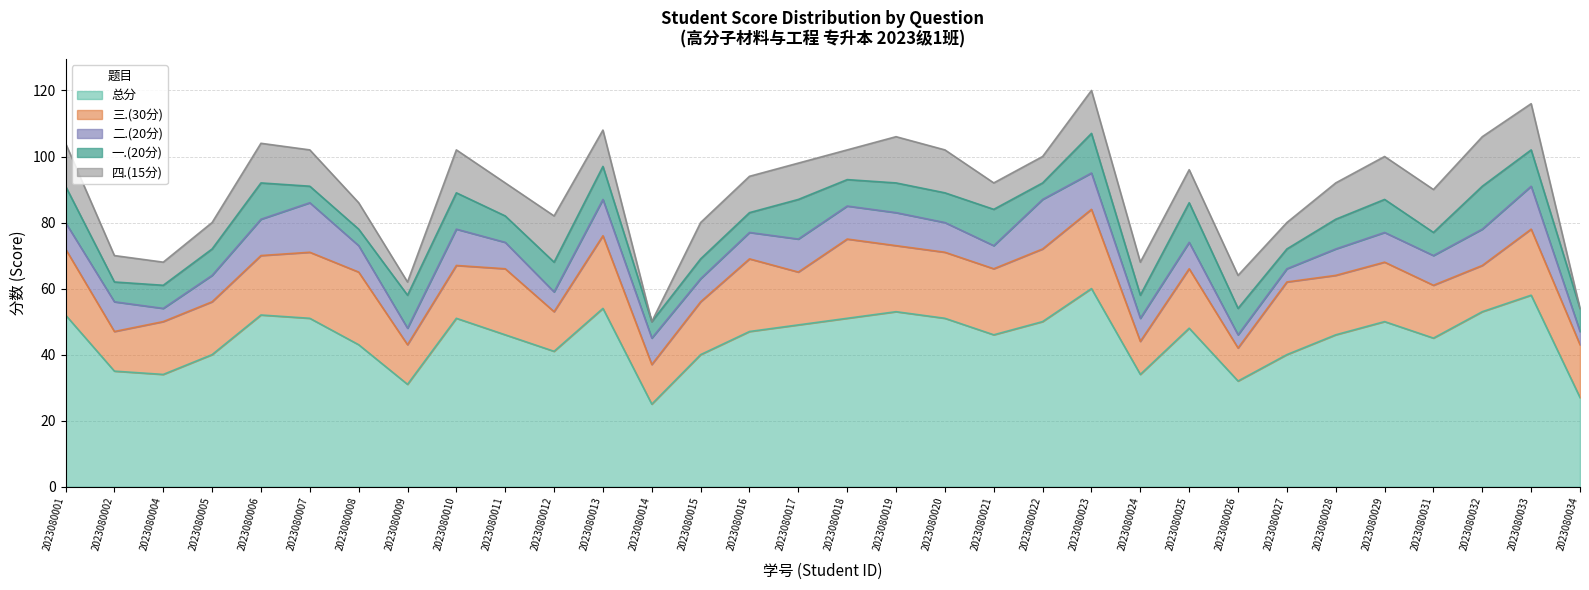

Rank the categories by 二.(20分) value from lowest to highest.

2023080004, 2023080026, 2023080027, 2023080034, 2023080009, 2023080012, 2023080015, 2023080021, 2023080024, 2023080001, 2023080005, 2023080008, 2023080011, 2023080014, 2023080016, 2023080025, 2023080028, 2023080002, 2023080020, 2023080029, 2023080031, 2023080017, 2023080018, 2023080019, 2023080006, 2023080010, 2023080013, 2023080023, 2023080032, 2023080033, 2023080007, 2023080022